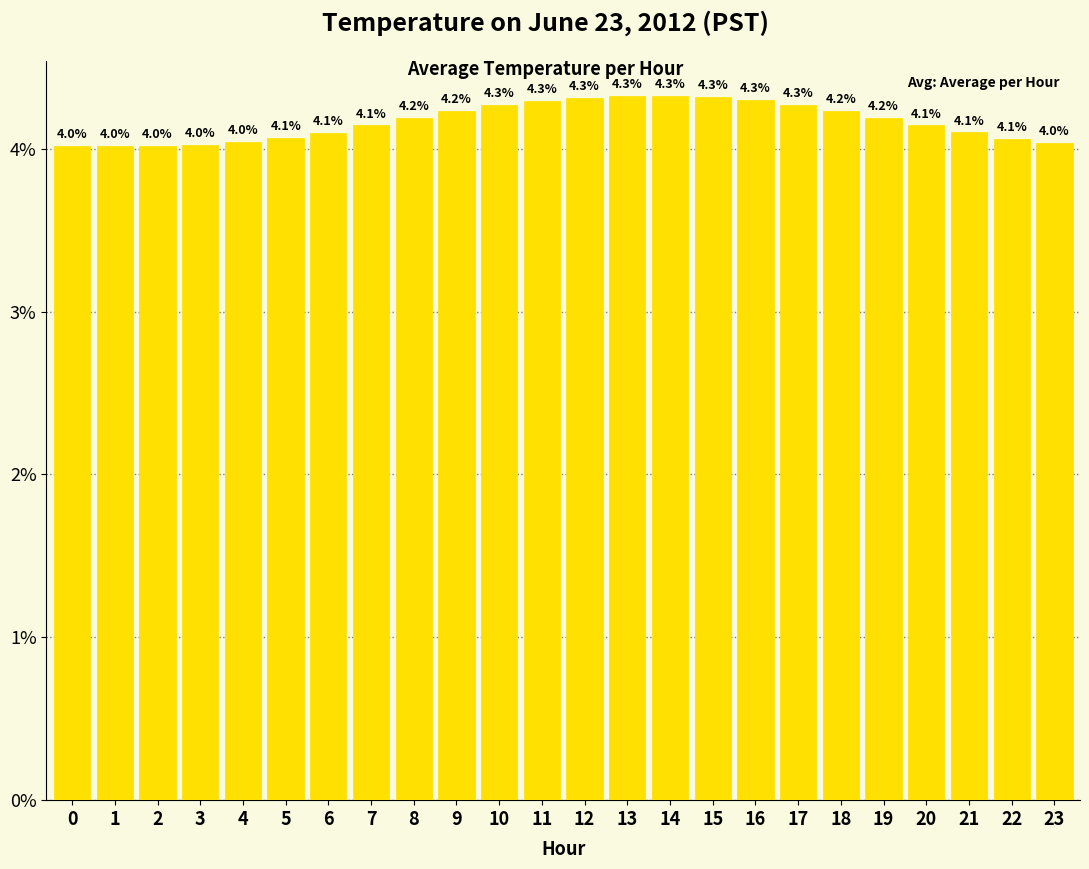

What is the sum of all values?

100.0